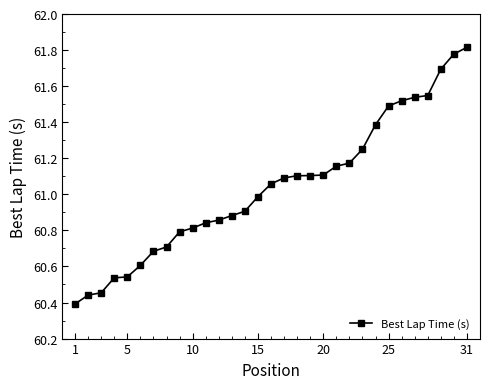

What is the sum of all values?

1892.3